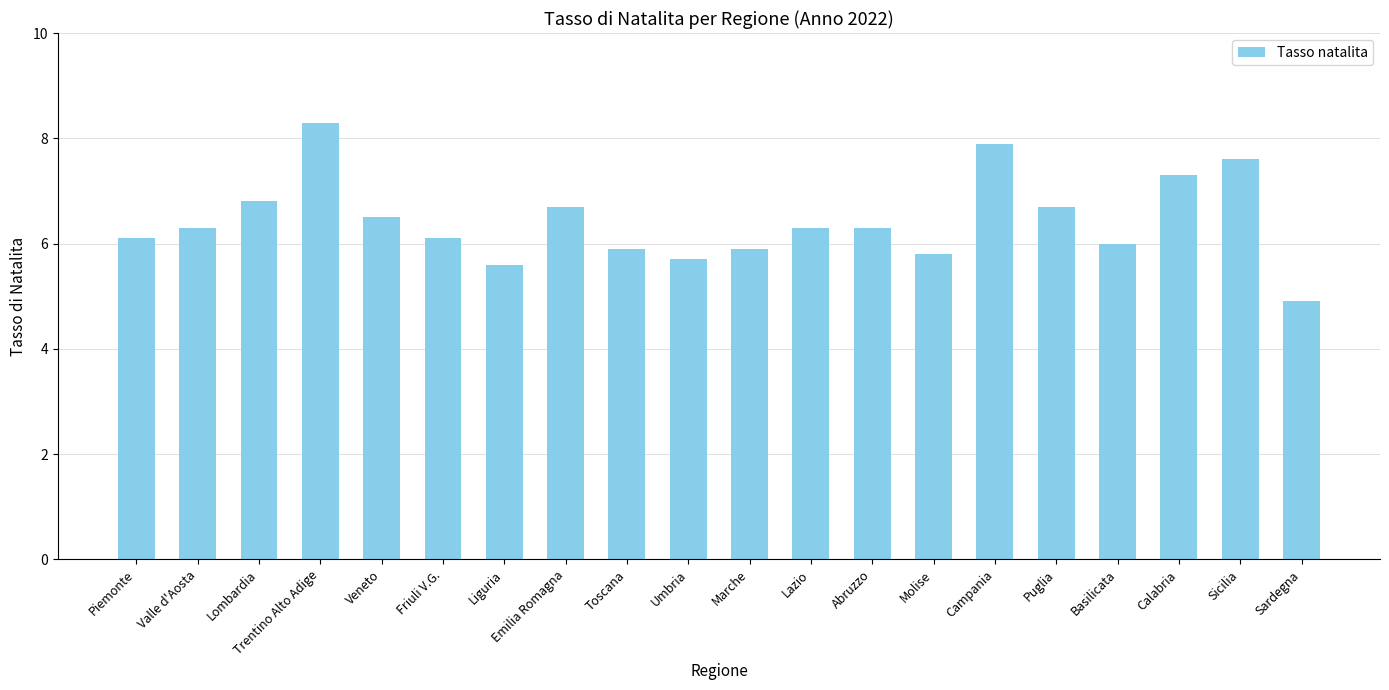

Read the value at Toscana.

5.9